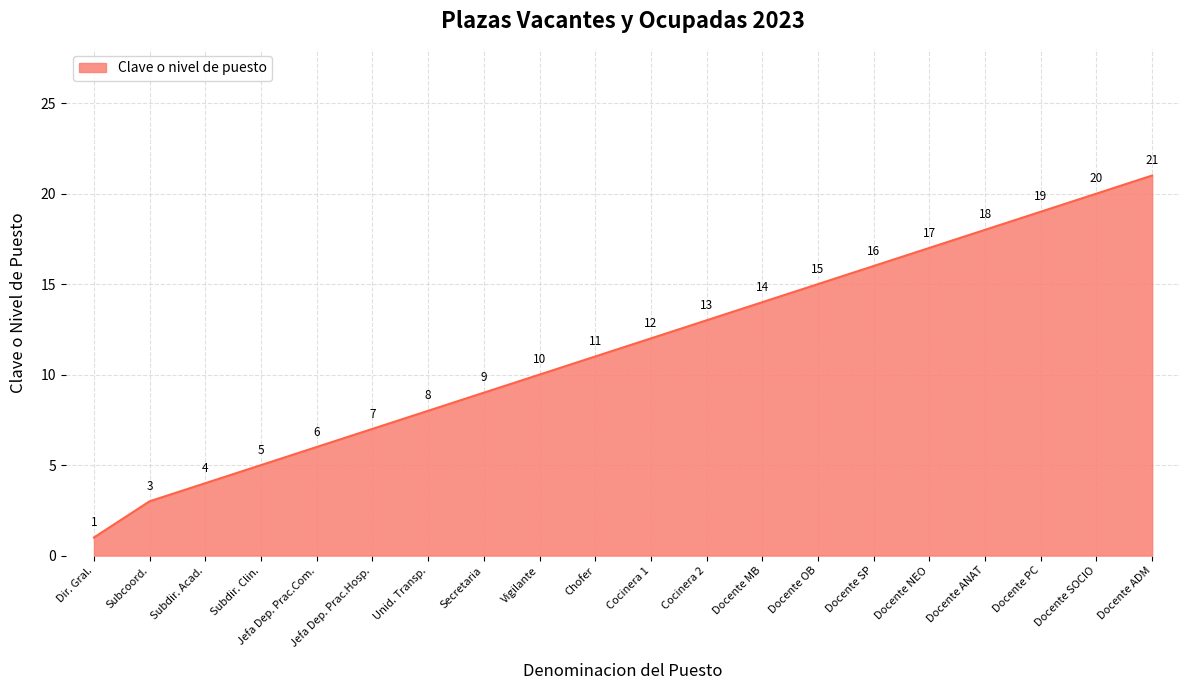

Rank the categories by value from highest to lowest.

Docente ADM, Docente SOCIO, Docente PC, Docente ANAT, Docente NEO, Docente SP, Docente OB, Docente MB, Cocinera 2, Cocinera 1, Chofer, Vigilante, Secretaria, Unid. Transp., Jefa Dep. Prac.Hosp., Jefa Dep. Prac.Com., Subdir. Clin., Subdir. Acad., Subcoord., Dir. Gral.